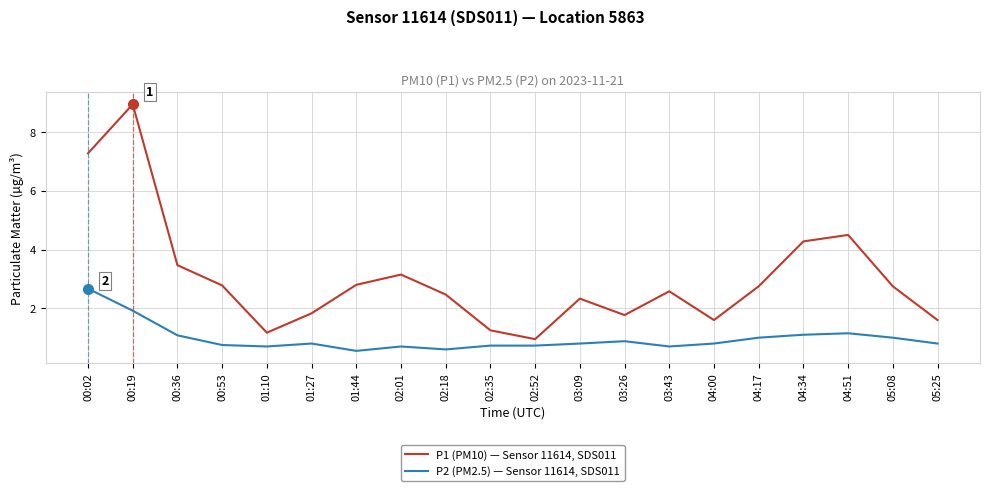

What position from the right is 00:53?

17